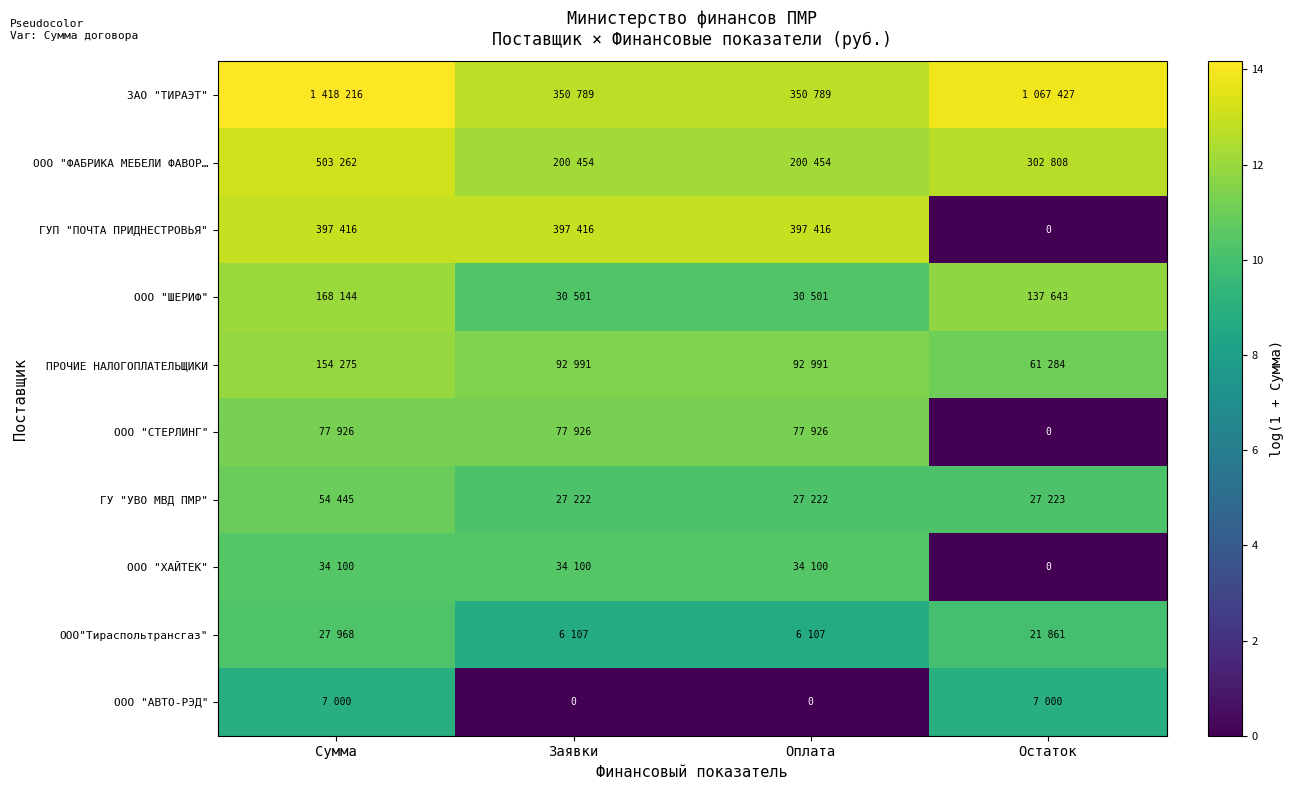

True or false: ГУП "ПОЧТА ПРИДНЕСТРОВЬЯ" has a value of 12.9 at Сумма.

True